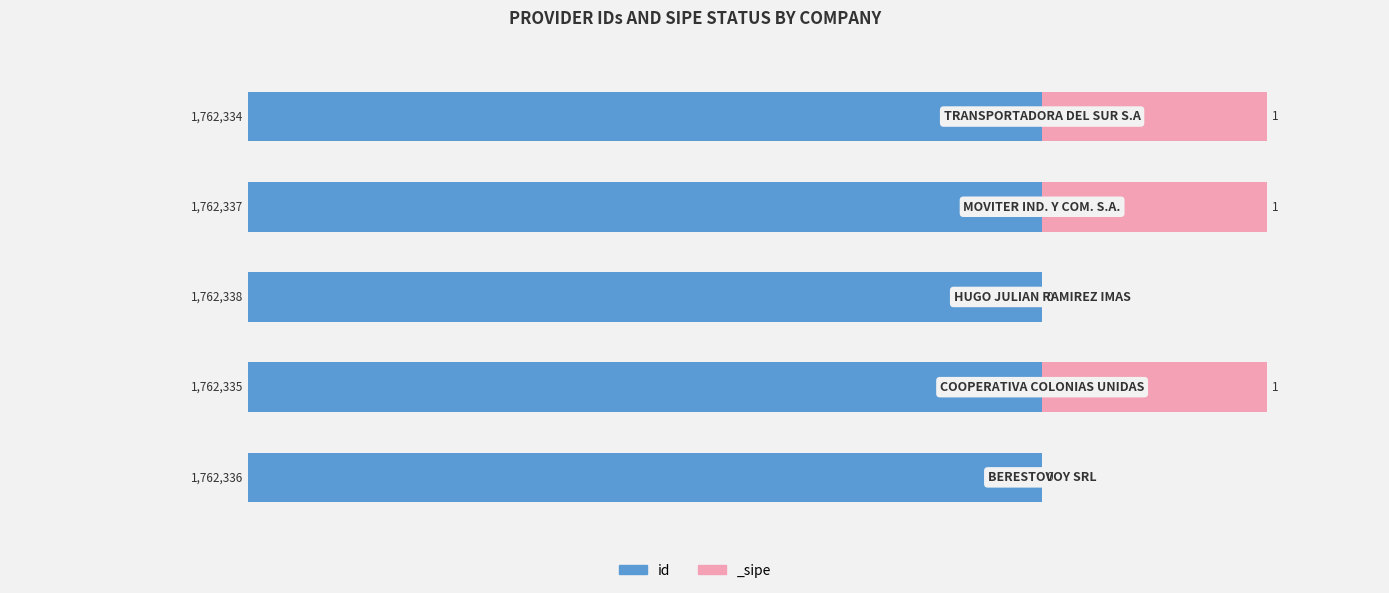

True or false: the data shows -2575183 at 3.

False